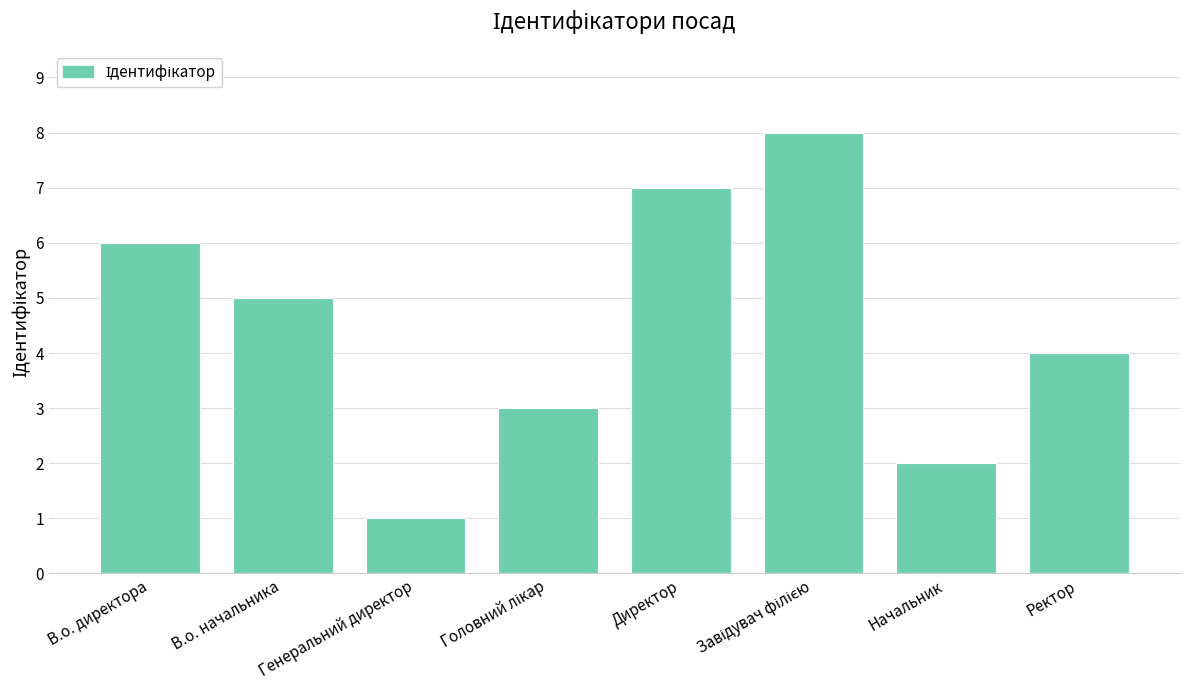

Reading right to left, extract all data points from this chart.

4	2	8	7	3	1	5	6